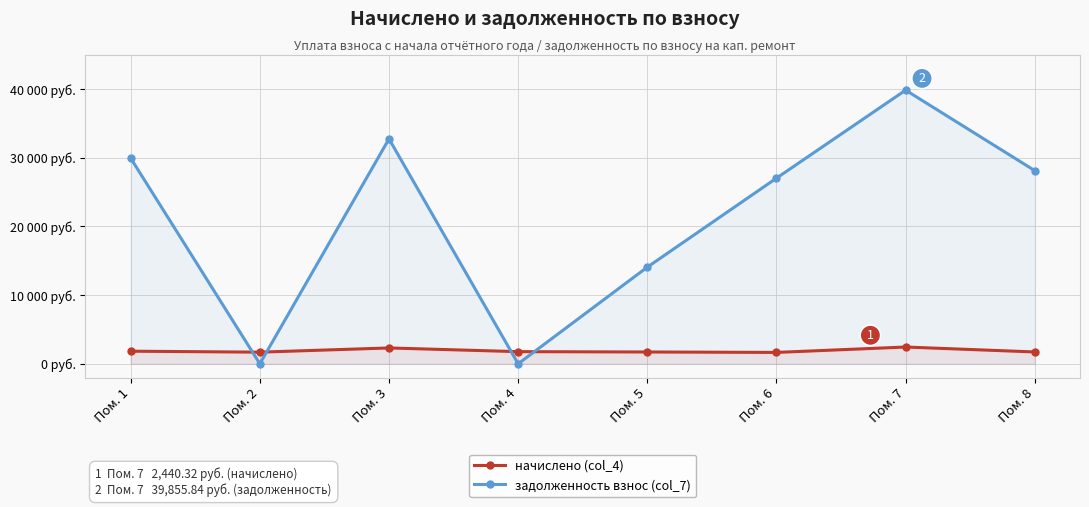

Reading left to right, list all the values displayed in this chart.

начислено (col_4): 1834.0	1692.6	2306.4	1767.0	1718.6	1655.4	2440.3	1722.4
задолженность взнос (col_7): 29952.7	0.0	32758.4	0.0	14076.3	27036.5	39855.8	28130.0